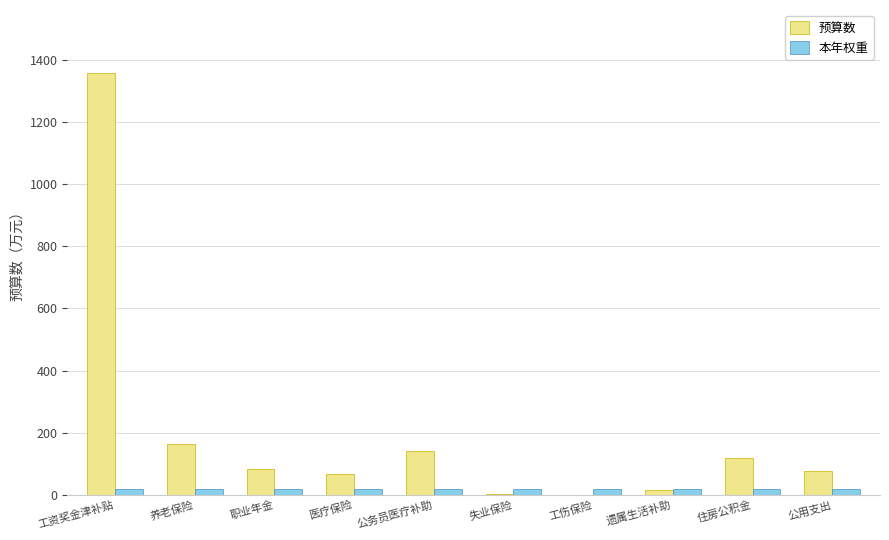

Is the value of 预算数 at 公务员医疗补助 greater than the value of 本年权重 at 职业年金?

Yes